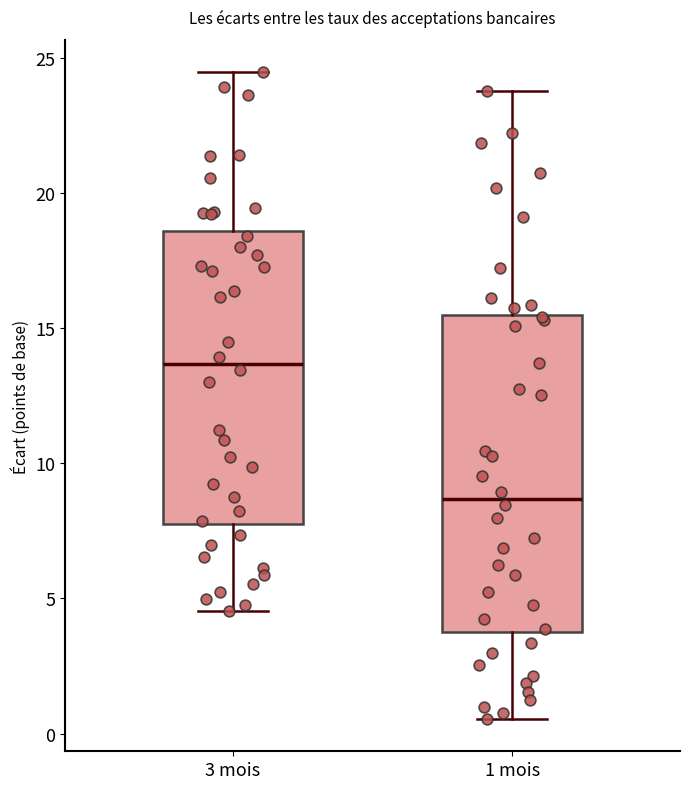

Reading left to right, transcribe this box plot: for each box, give where its median line is, the range the box spans, and where its two whiskers end, as read against the y-axis. The values are not printed on the chart, so give them approximately, as read against the axis.

3 mois: median 13.5, box 7.5 to 18.5, whiskers 4.5 to 24.5
1 mois: median 8.5, box 3.5 to 15.5, whiskers 0.5 to 24.0